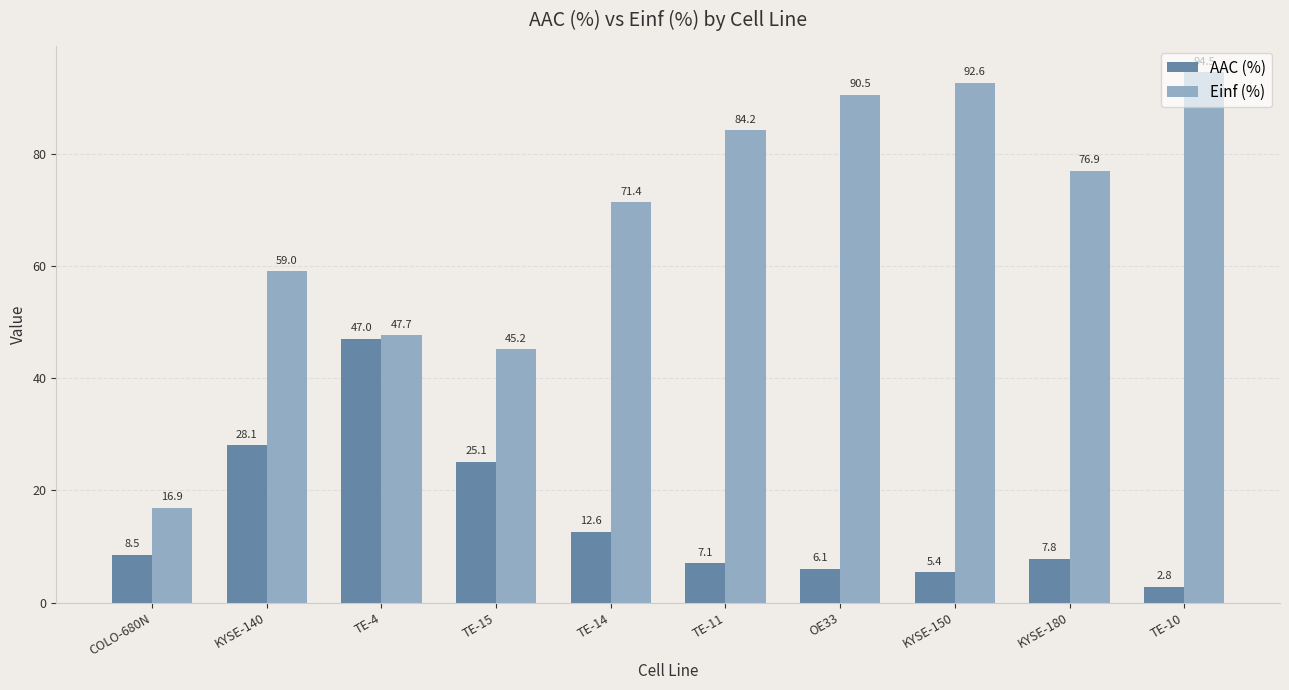

What is the maximum value shown in the chart?

94.5